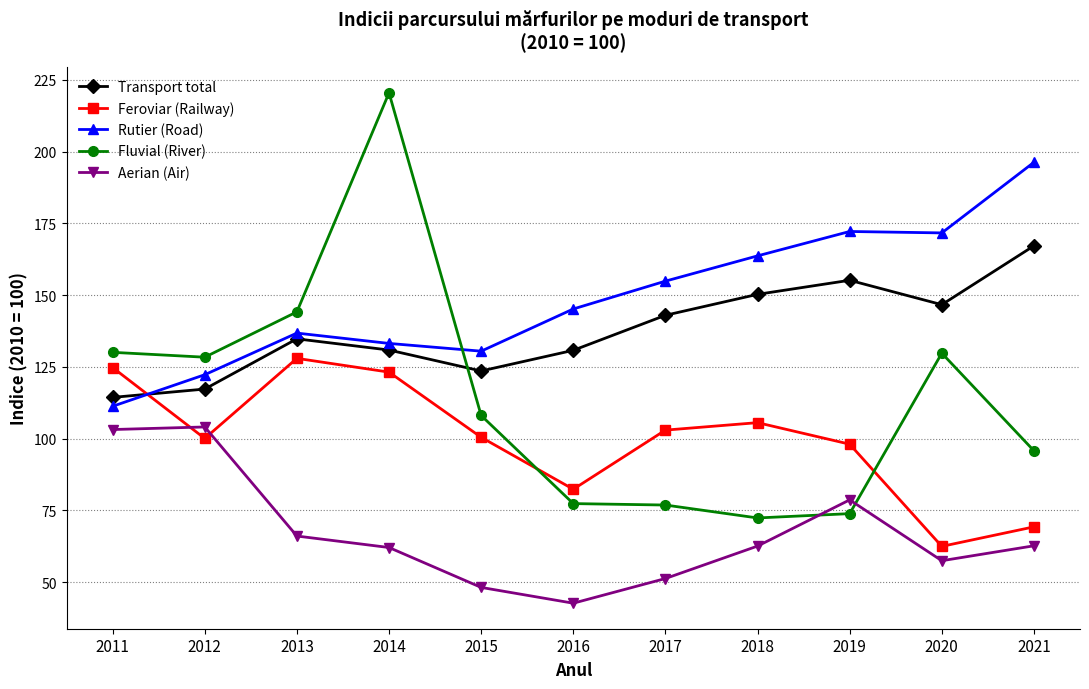

How many interior local valleys does the Aerian (Air) series have?

2